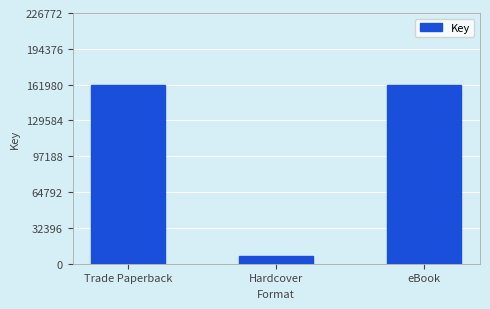

Approximately how many times larger is the value at Trade Paperback compared to Hardcover?

22.9